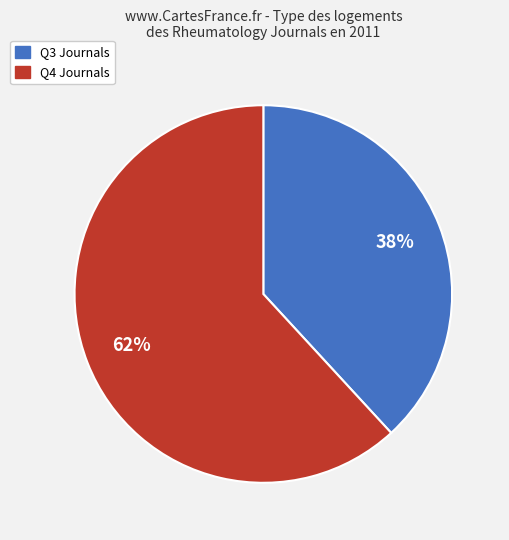

Does any single category account for the majority?

Yes